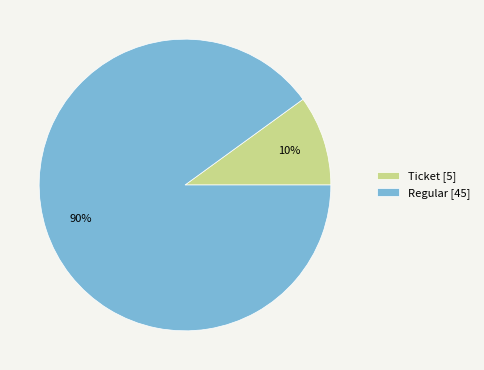

How many segments does this pie chart have?

2